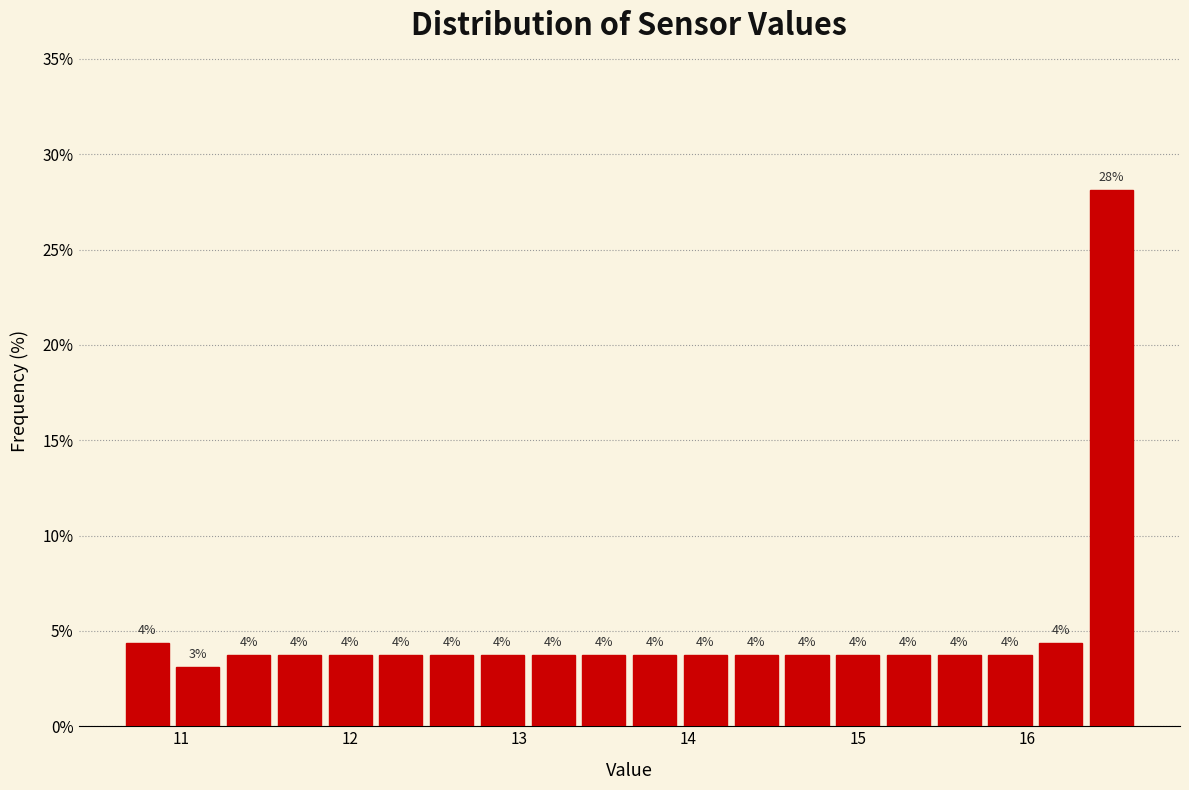

Around what value on the x-axis is the tallest bar? Give the approximate position of its centre, as read against the axis.

16.5